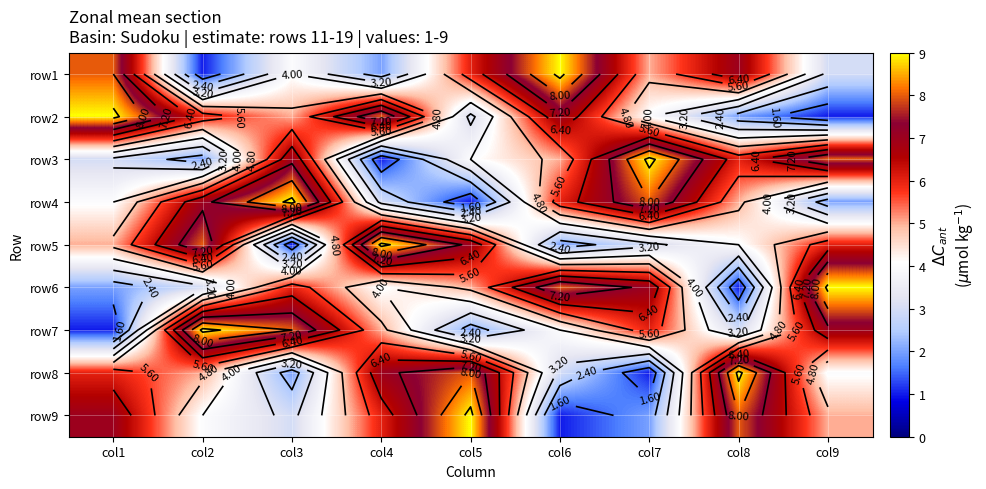

At how many categories does at least one series exceed 6?

9